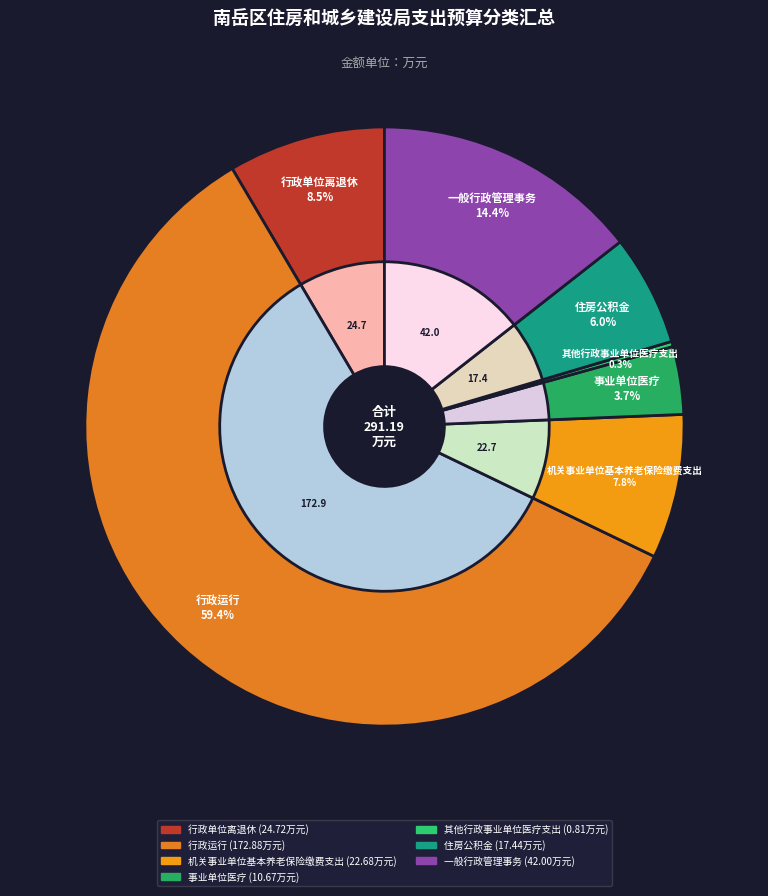

Combined, do 其他行政事业单位医疗支出 and 一般行政管理事务 account for over 50%?

No